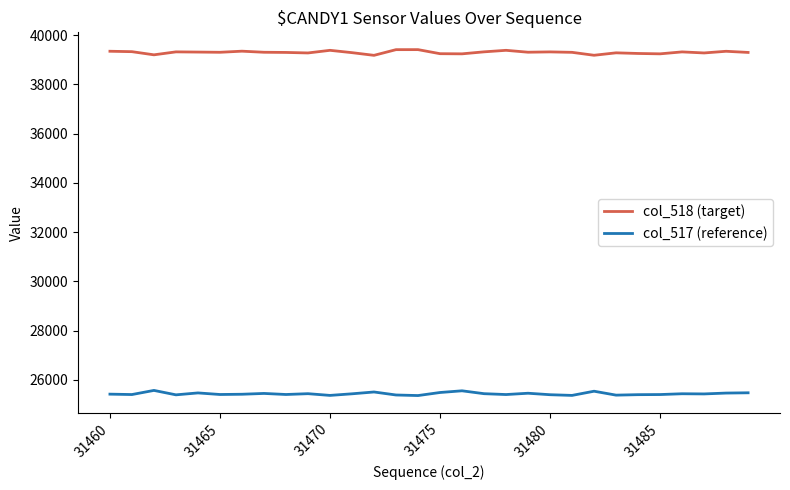

Rank the series by their average value, from highest to lowest.

col_518 (target), col_517 (reference)